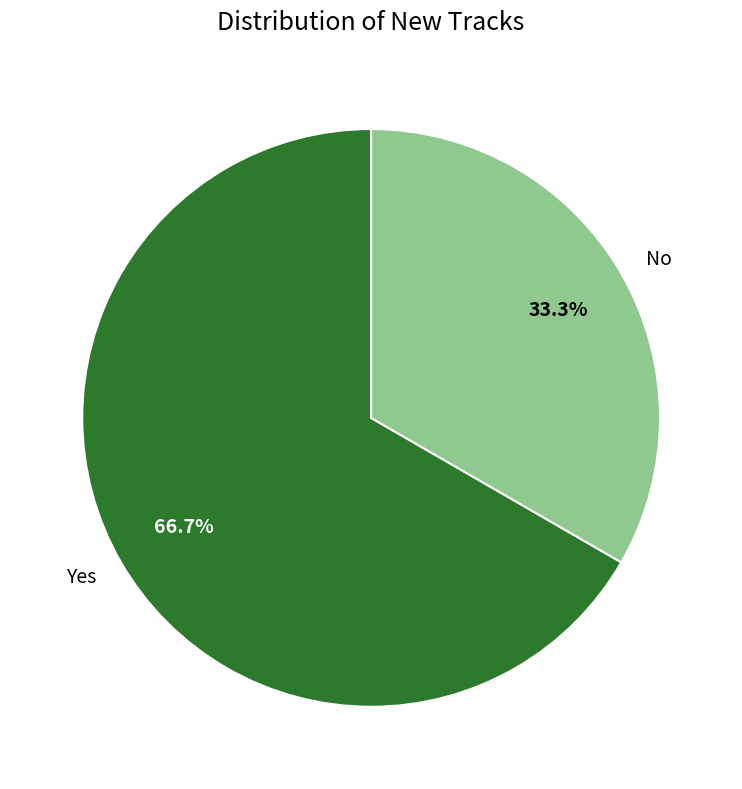

What percentage is the Yes slice, to the nearest percent?

67%